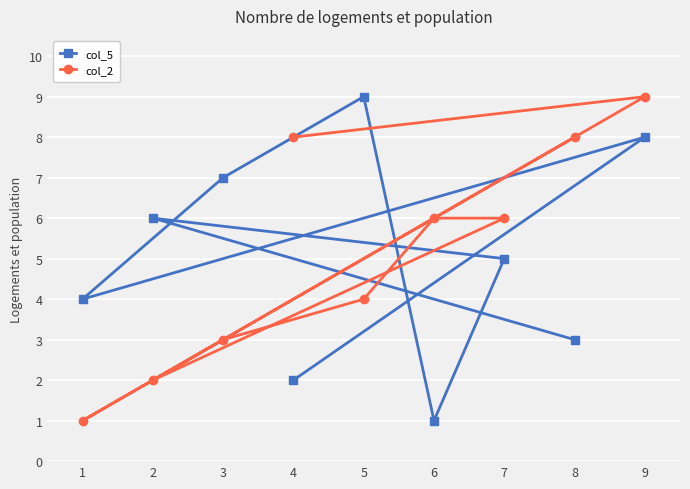

The value of col_5 at 3 is 4. True or false?

False